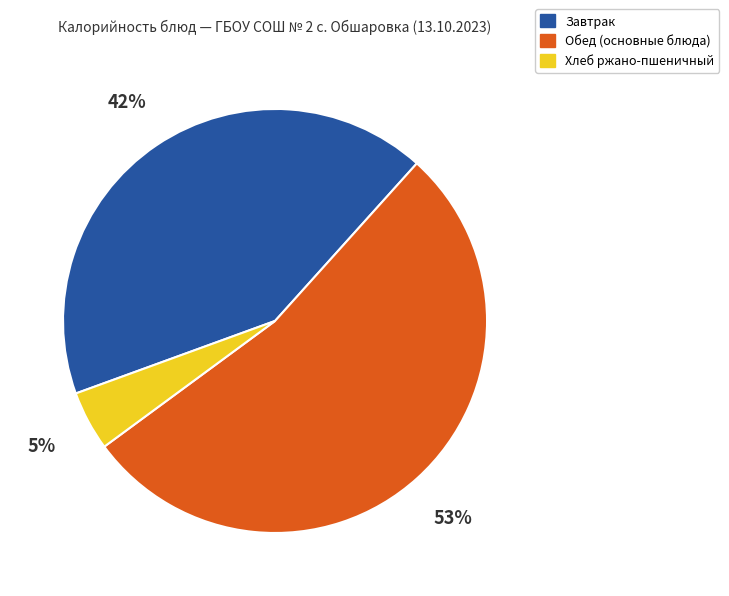

Do Обед (основные блюда) and Завтрак together represent more than half of the pie?

Yes